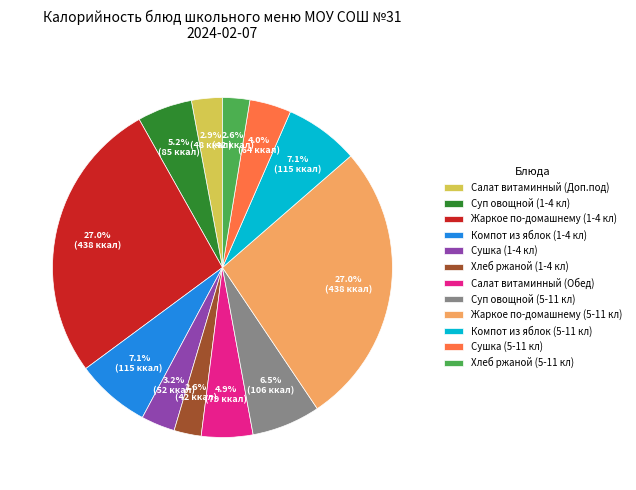

True or false: Хлеб ржаной (1-4 кл) accounts for 3% of the total.

True